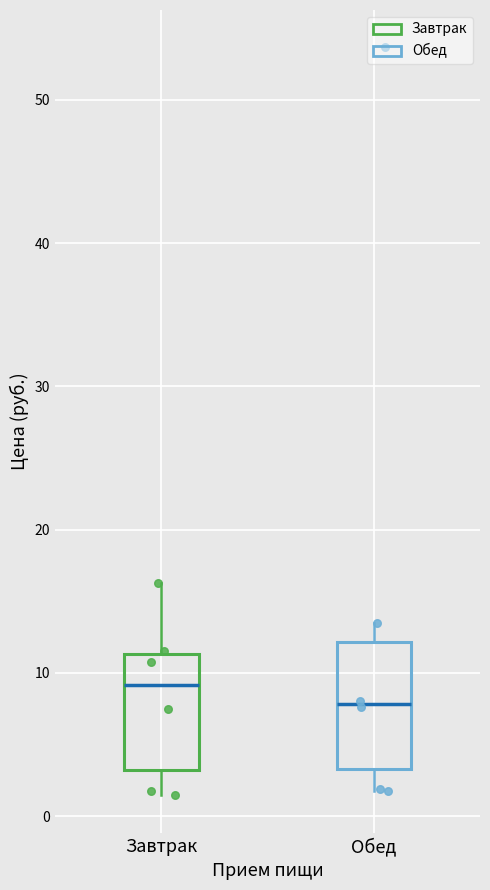

Reading left to right, read every box against the y-axis: the position of its median line, the range the box covers, and the ends of its whiskers. The values are not printed on the chart, so give them approximately, as read against the axis.

Завтрак: median 9, box 3 to 11, whiskers 1 to 16
Обед: median 8, box 3 to 12, whiskers 2 to 14